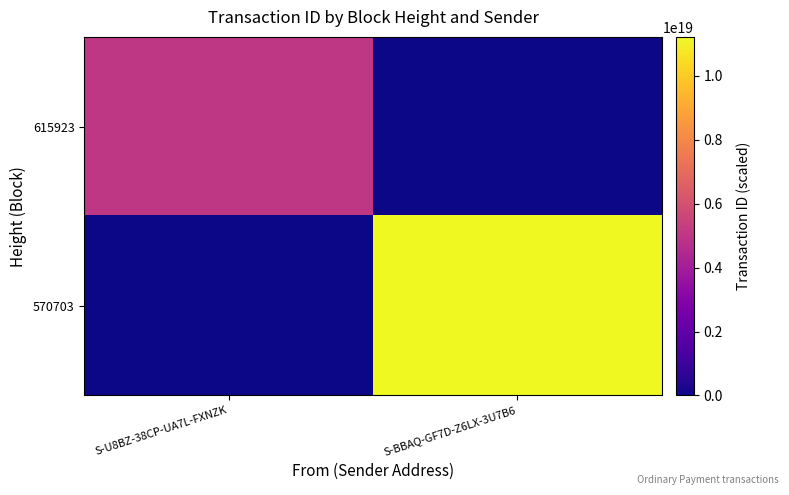

Count the number of categories in the chart.

2